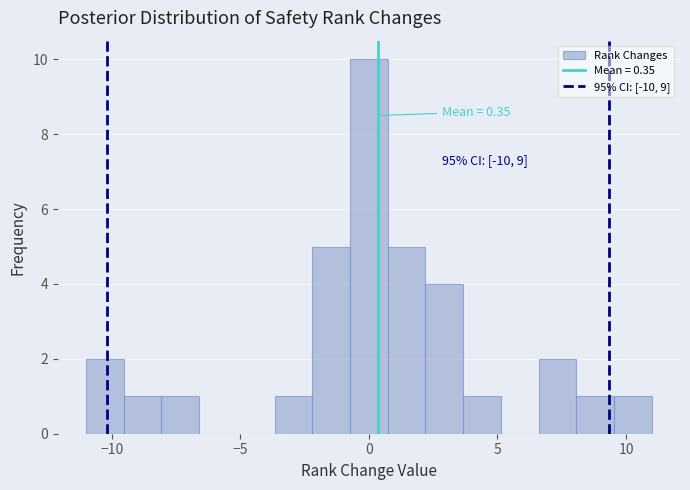

Read against the x-axis, roughly where is the centre of the tallest bar?

0.0